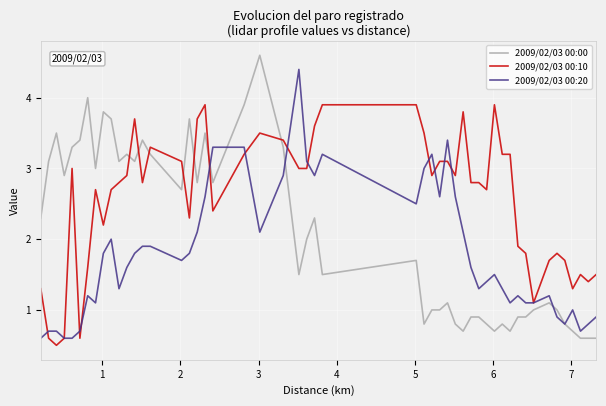

Which series has the largest range (max minus min)?

2009/02/03 00:00